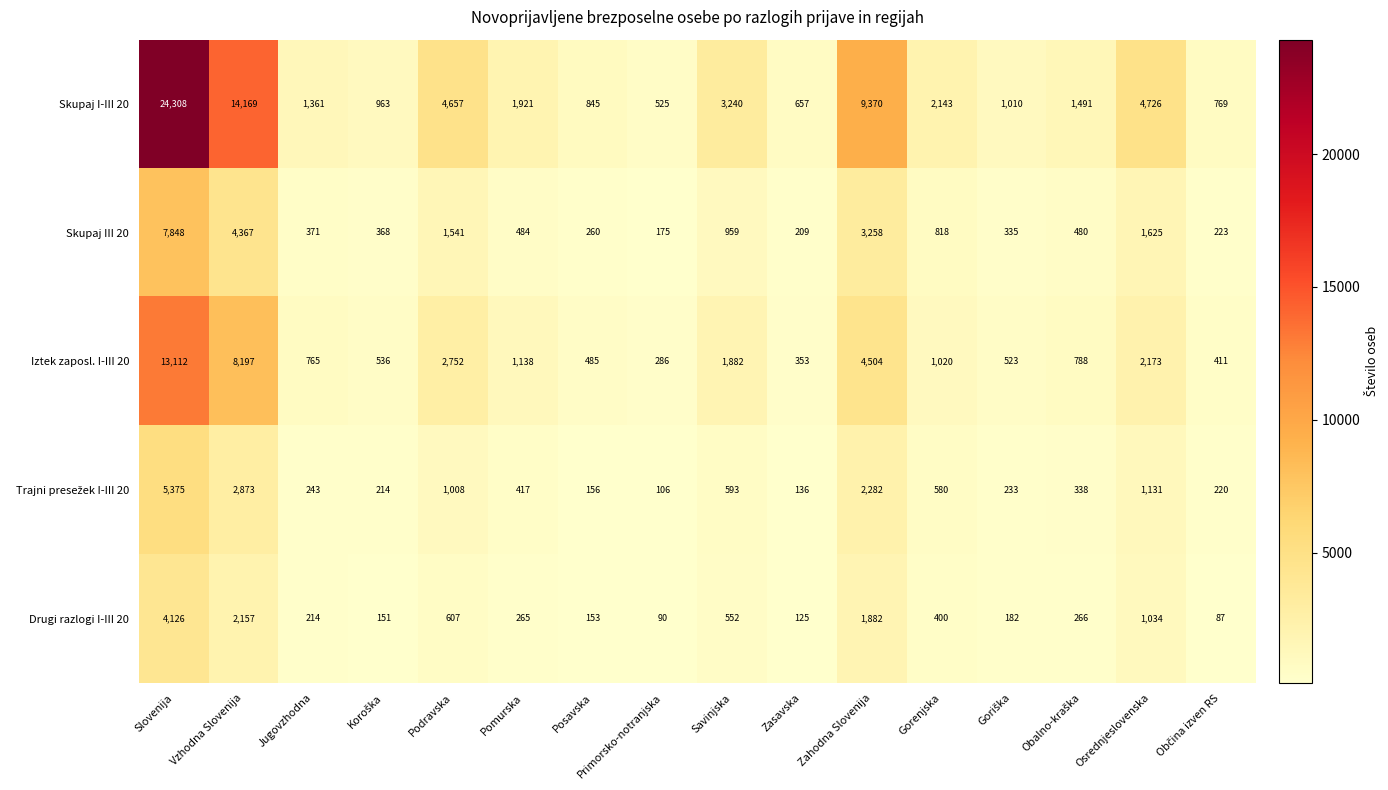

How many distinct data groups are displayed?

5